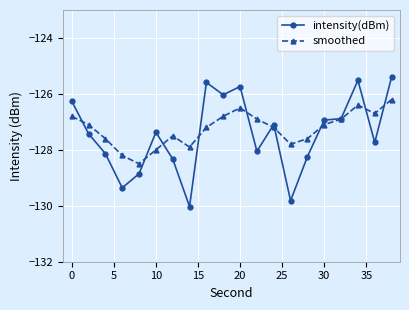

What is the value of the smoothed point at the 3rd from the left?

-127.6